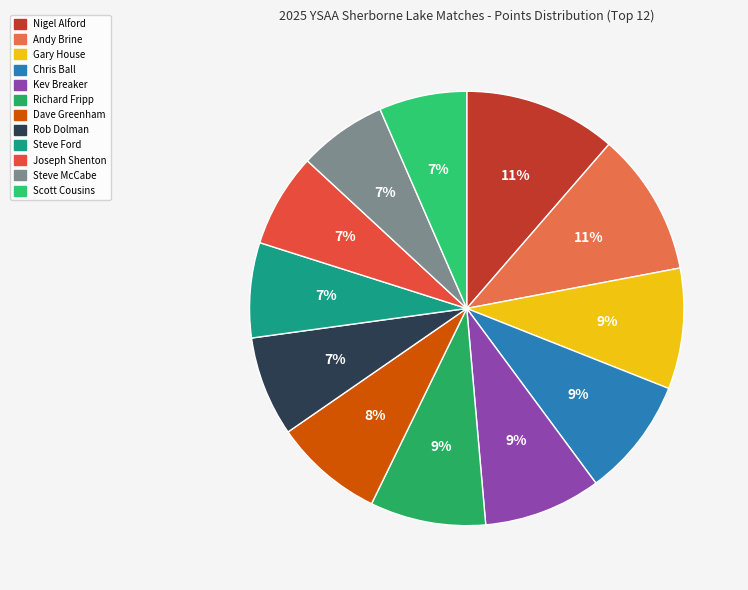

What is the largest slice in the pie chart?

Nigel Alford